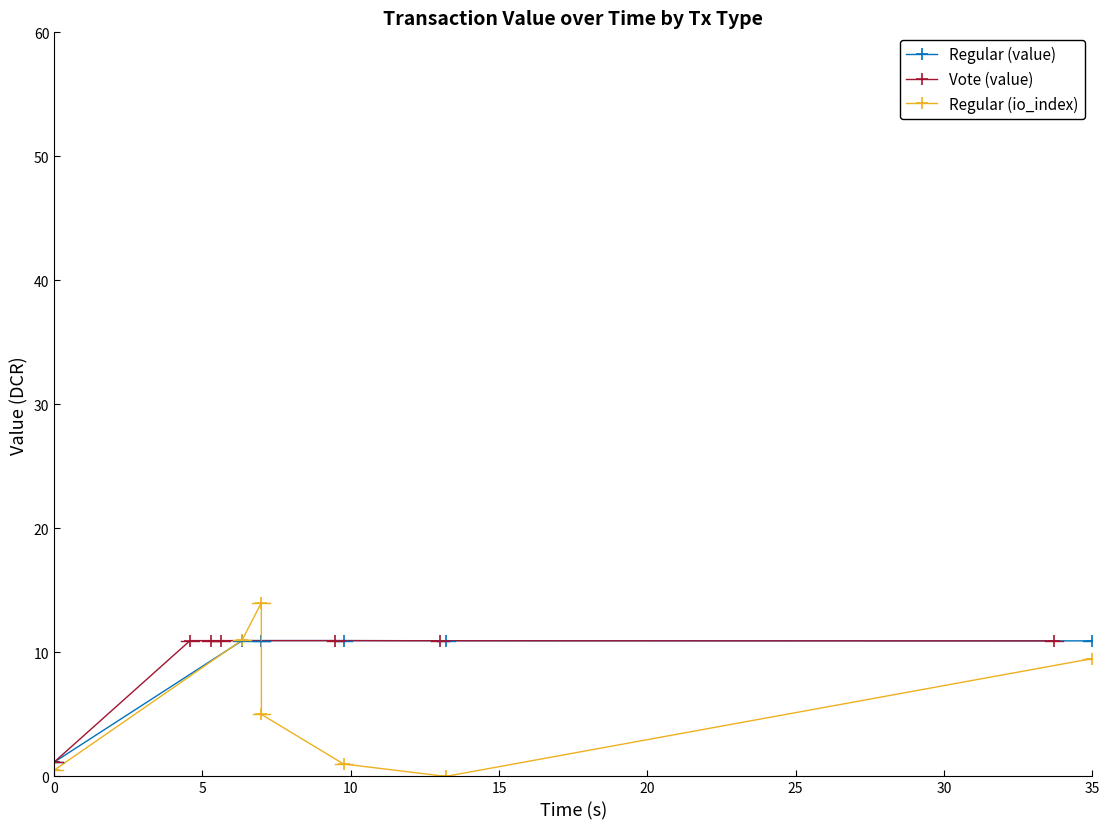

Reading right to left, extract all data points from this chart.

Regular (value): 10.9	10.9	10.9	10.9	10.9	10.9	1.1
Vote (value): 10.9	10.9	10.9	10.9	10.9	10.9	1.1
Regular (io_index): 9.5	0.0	1.0	5.0	14.0	11.0	0.5